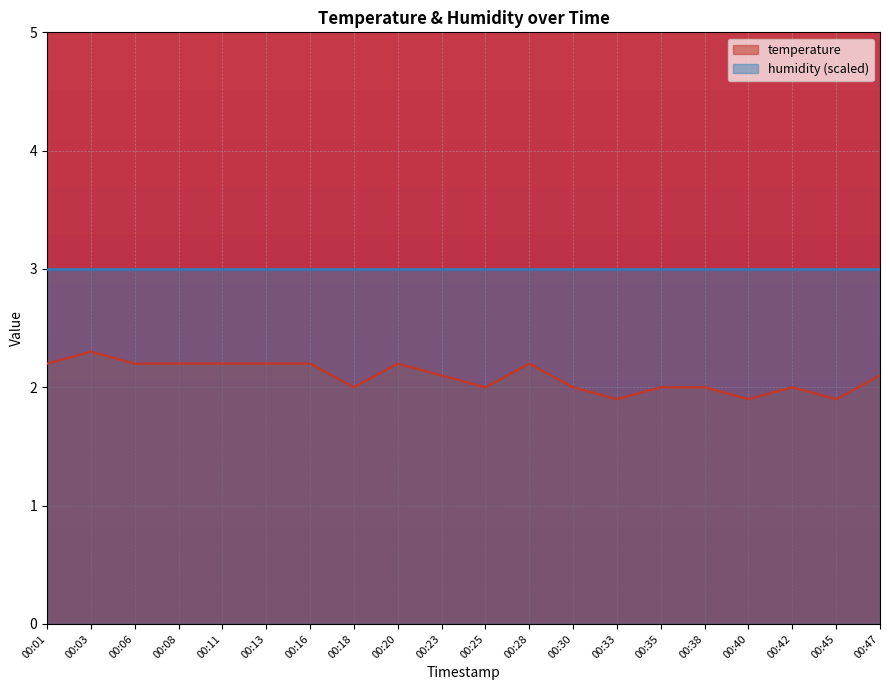

Where is the first local minimum?

00:18